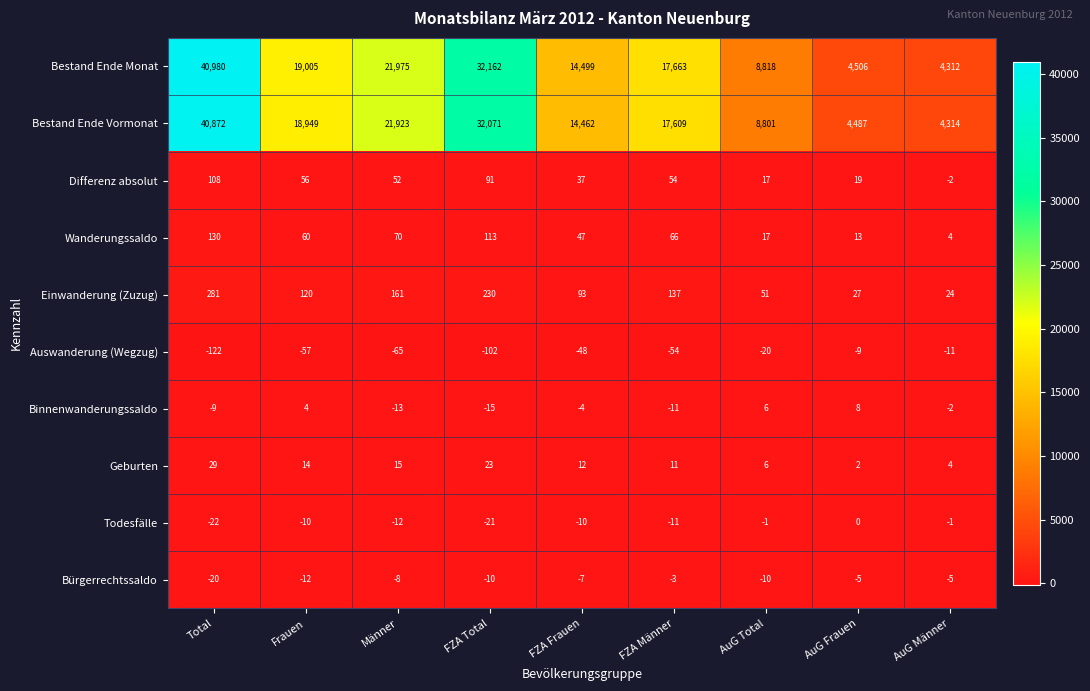

What is the spread (max minus min) of values at FZA Männer?

17717